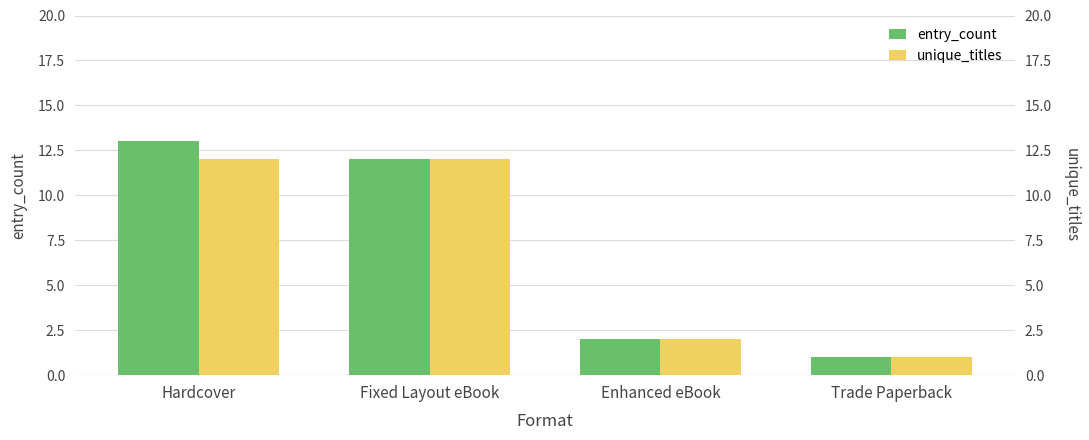

What is the average value of the unique_titles series?

7